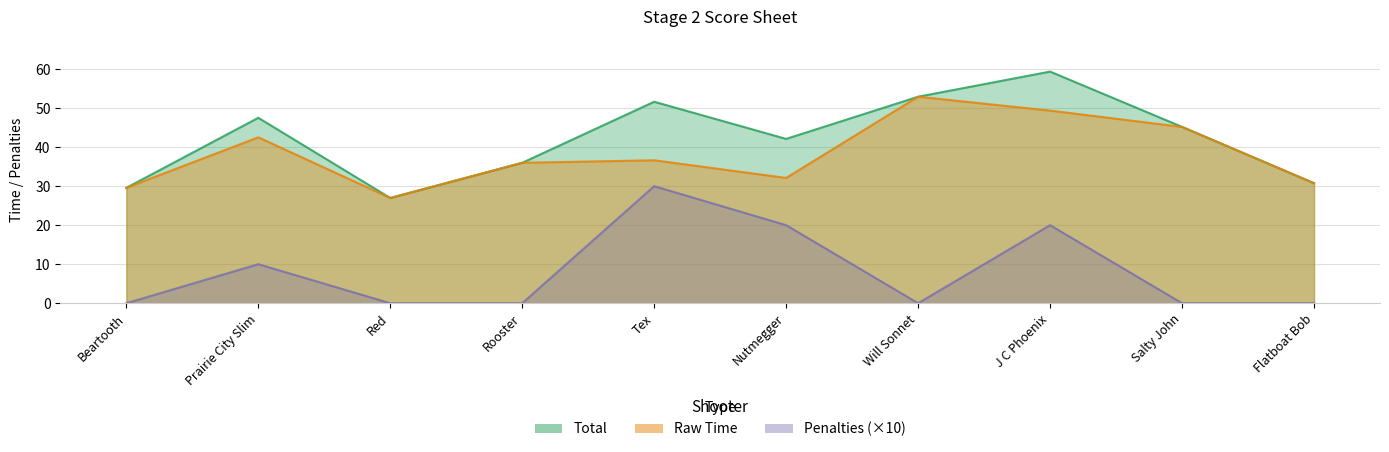

Reading left to right, list all the values displayed in this chart.

Total: Beartooth=29.6	Prairie City Slim=47.5	Red=27.0	Rooster=36.0	Tex=51.6	Nutmegger=42.1	Will Sonnet=52.9	J C Phoenix=59.4	Salty John=45.2	Flatboat Bob=30.8
Raw Time: Beartooth=29.6	Prairie City Slim=42.5	Red=27.0	Rooster=36.0	Tex=36.6	Nutmegger=32.1	Will Sonnet=52.9	J C Phoenix=49.4	Salty John=45.2	Flatboat Bob=30.8
Penalties: Beartooth=0.0	Prairie City Slim=10.0	Red=0.0	Rooster=0.0	Tex=30.0	Nutmegger=20.0	Will Sonnet=0.0	J C Phoenix=20.0	Salty John=0.0	Flatboat Bob=0.0